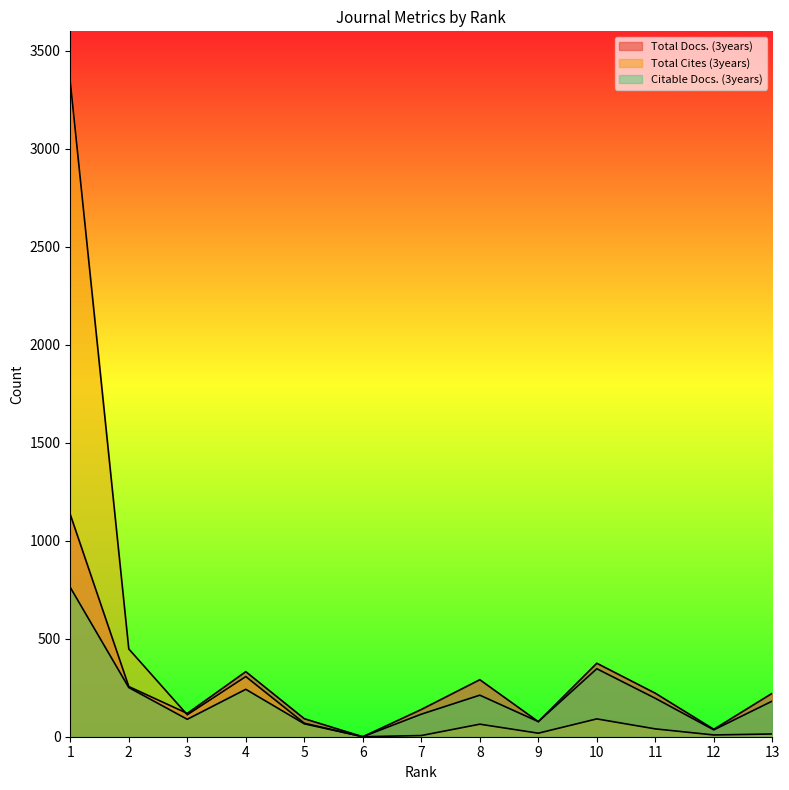

True or false: Total Docs. (3years) has a value of 16 at 9.

False